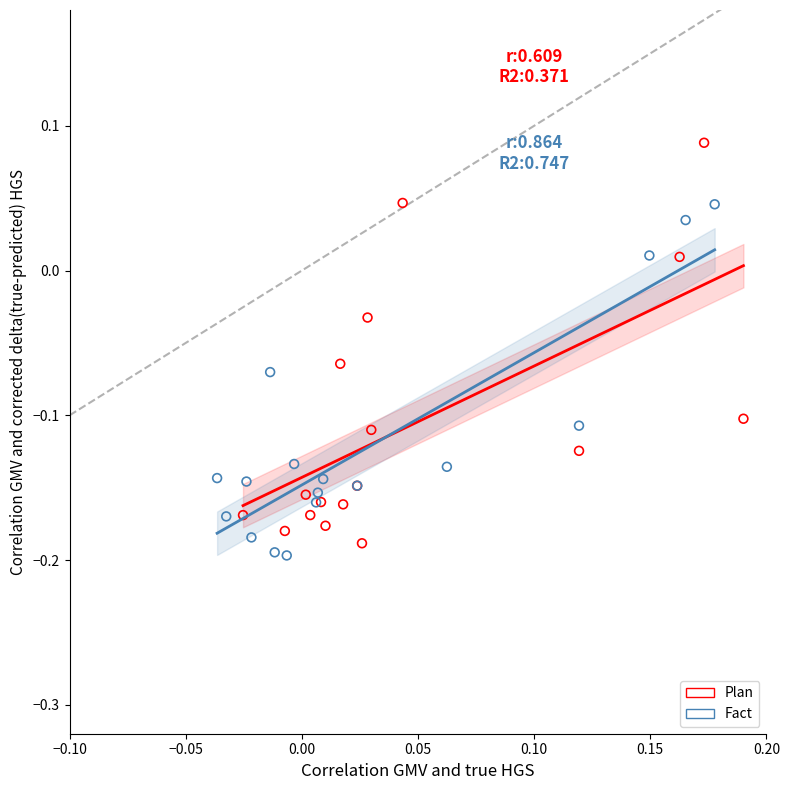

Which series contains the lowest Y value?

Fact